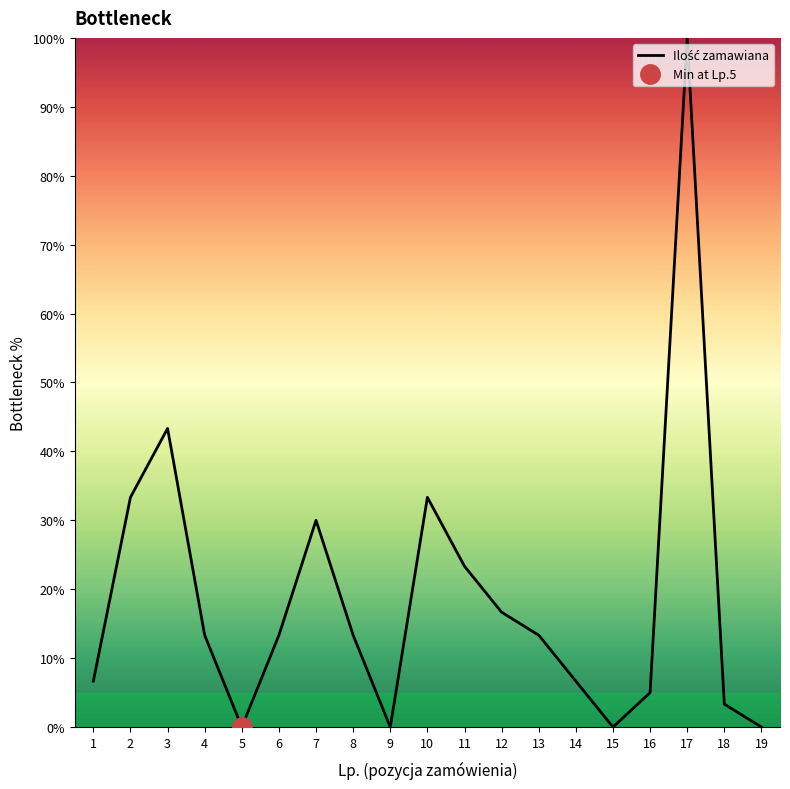

How many interior local peaks (higher than both neighbors) does the data have?

4